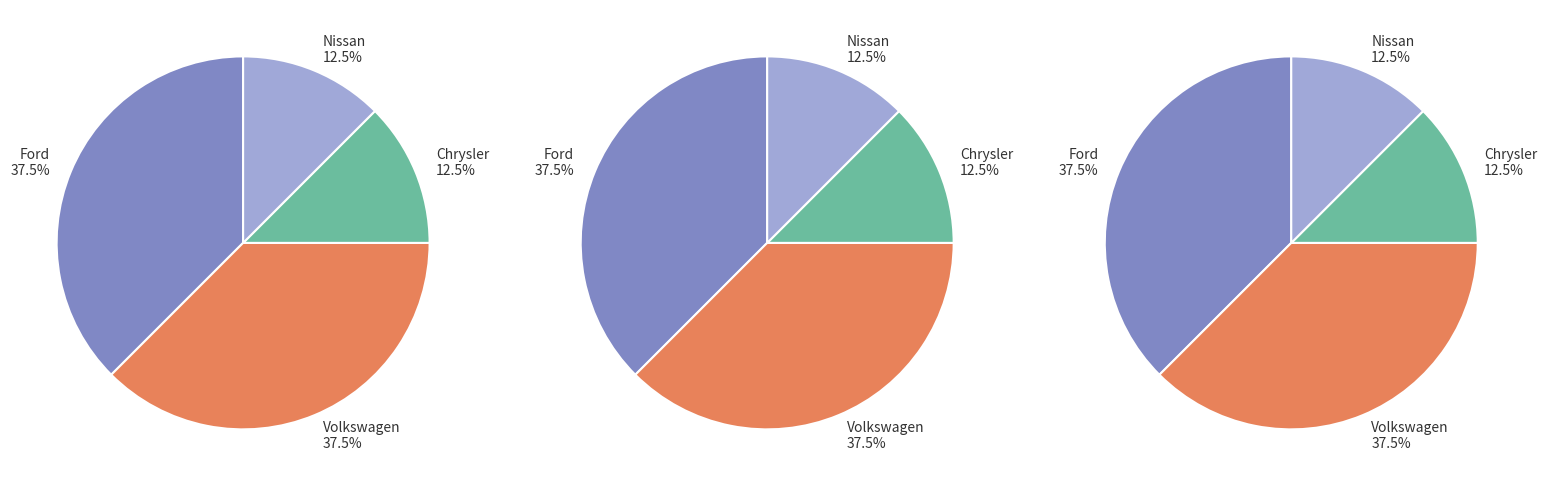

True or false: Volkswagen accounts for 25% of the total.

False